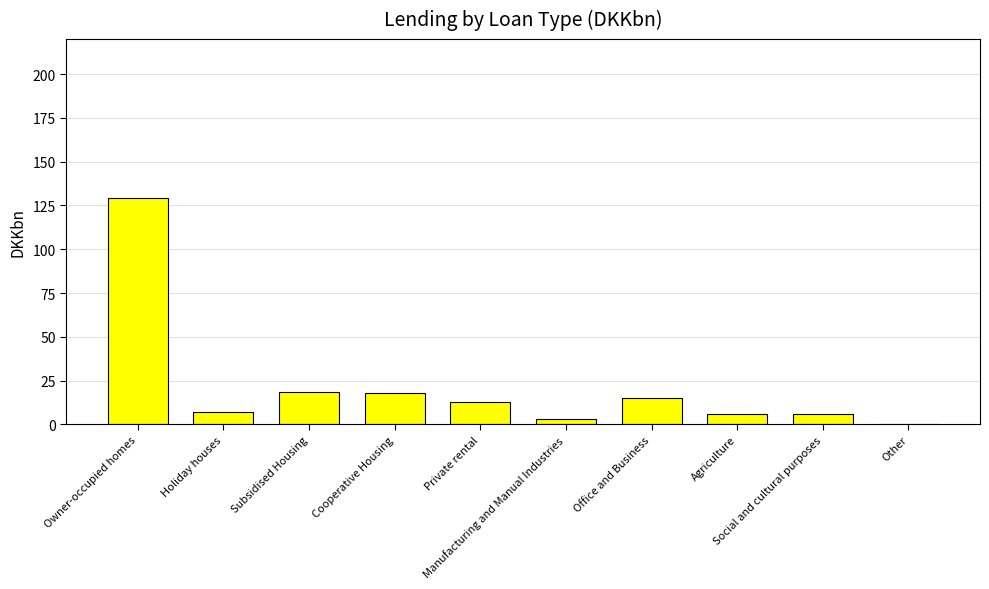

Where does the data first go above 13?

Owner-occupied homes